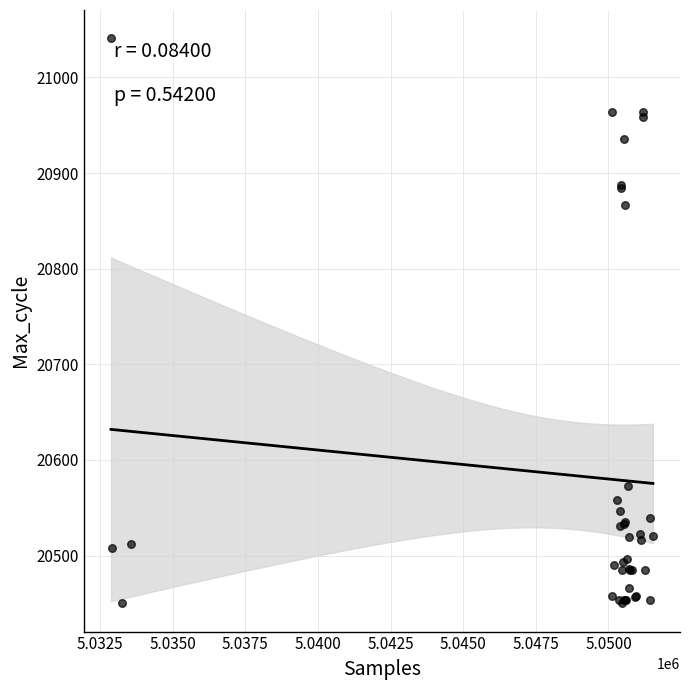

What Y value in the scatter plot is closest to 20745?

20867